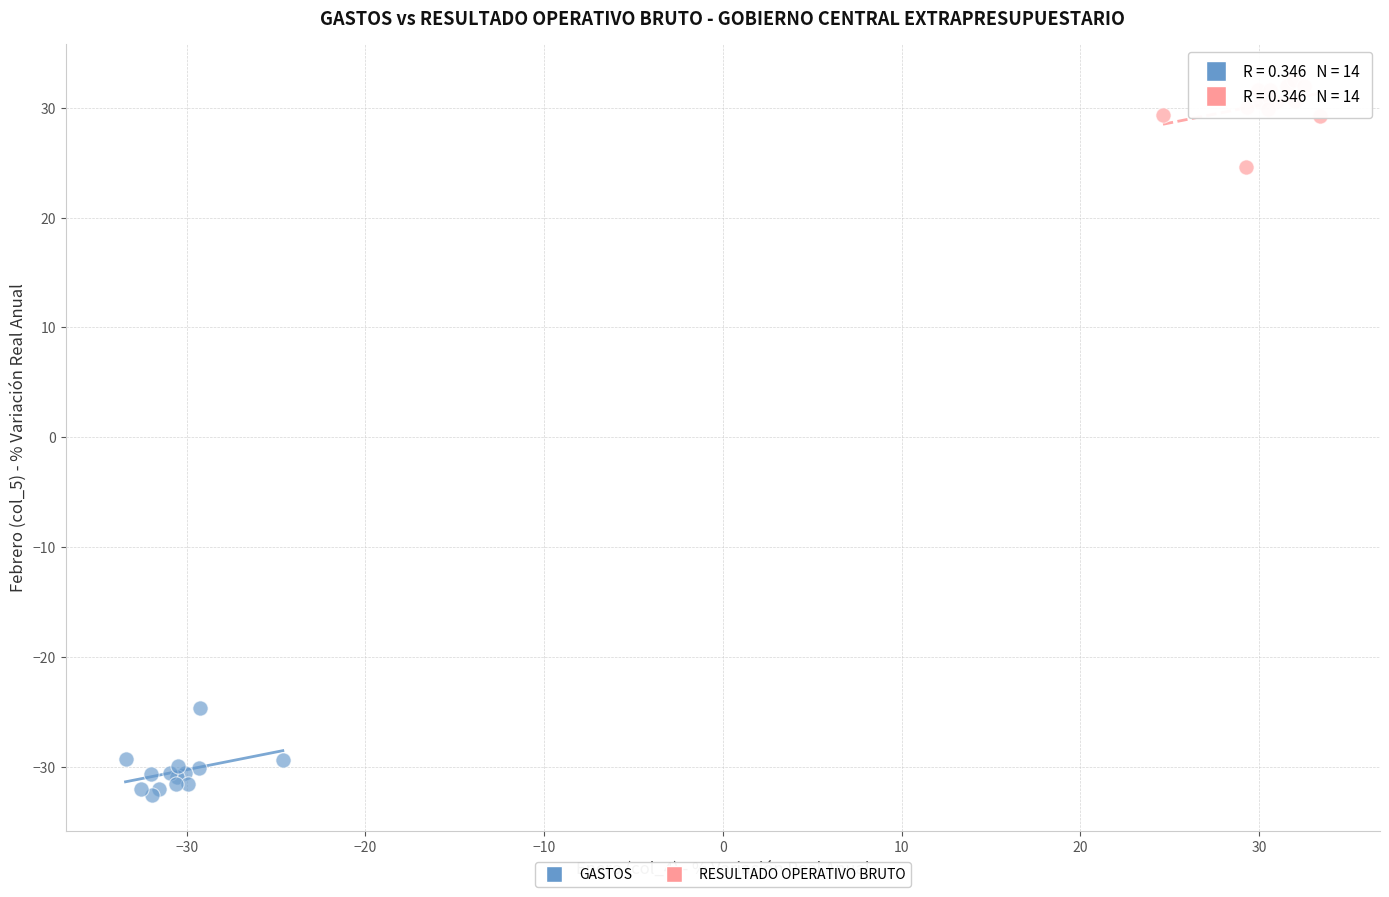

Which series contains the highest Y value?

RESULTADO OPERATIVO BRUTO